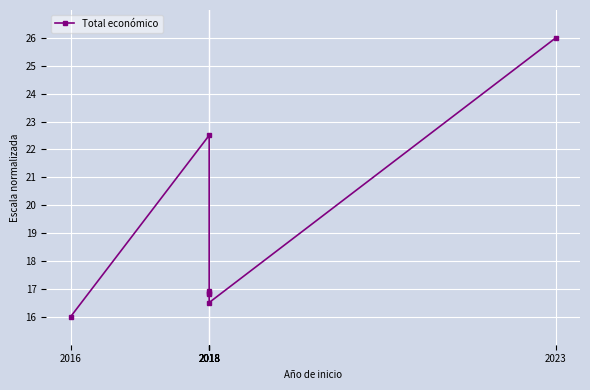

What is the difference between the values at 2016 and 2018?

0.5